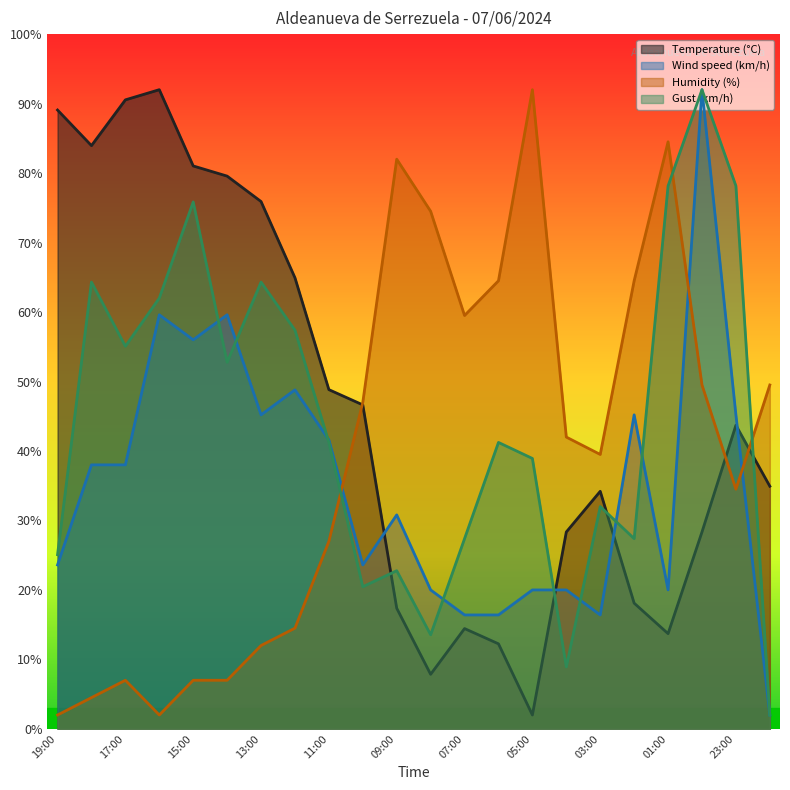

How many distinct data groups are displayed?

4